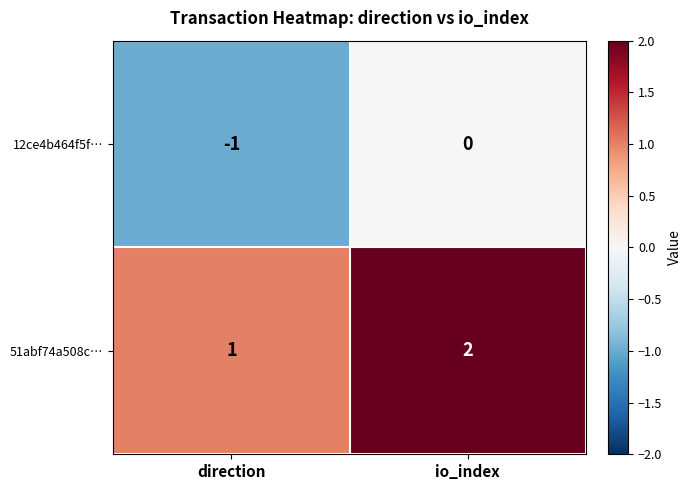

True or false: 12ce4b464f5f… has a value of -1 at direction.

True